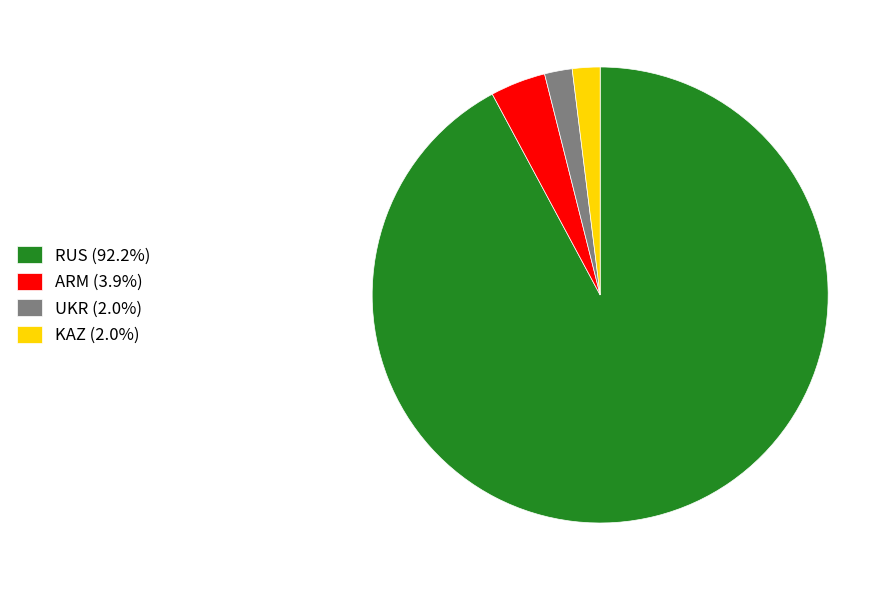

How many segments does this pie chart have?

4